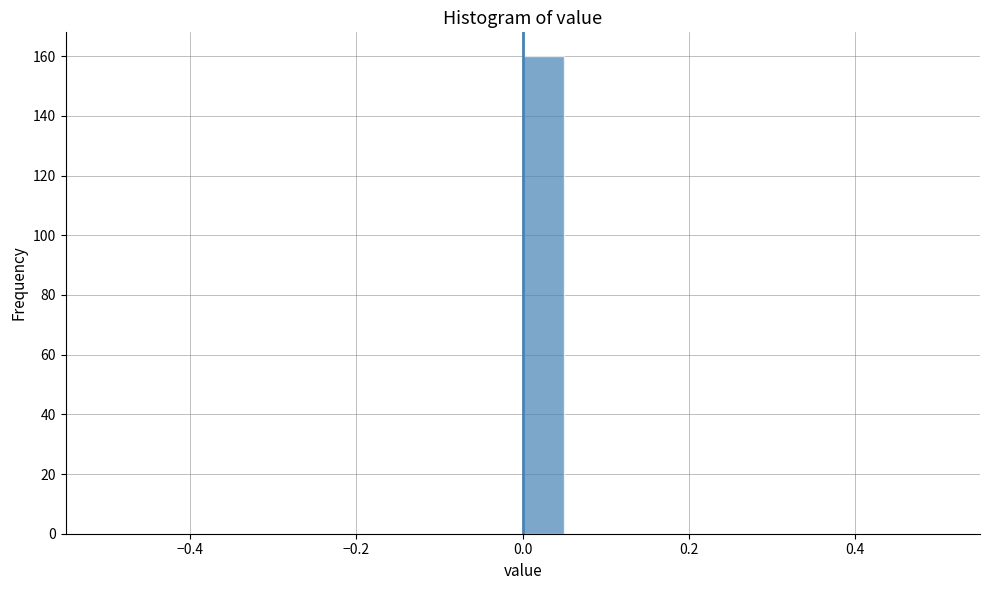

Around what value on the x-axis is the tallest bar? Give the approximate position of its centre, as read against the axis.

0.02